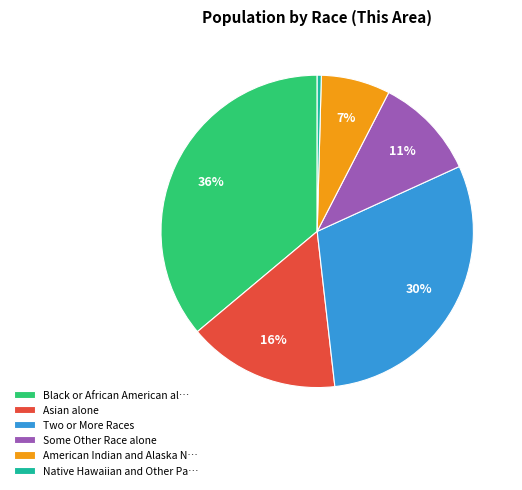

Is it true that Asian alone is 25% of the pie?

False